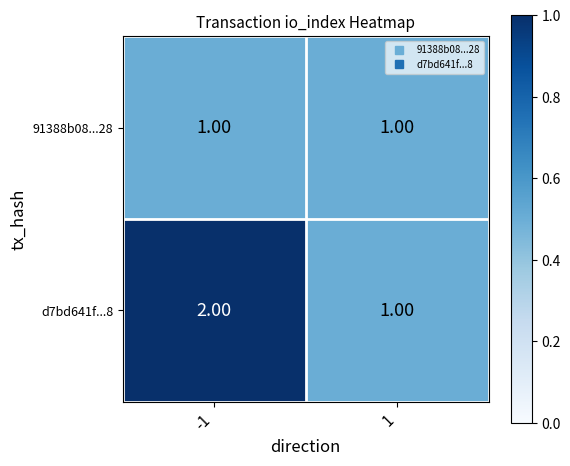

At which category does the chart reach its peak across all series?

-1